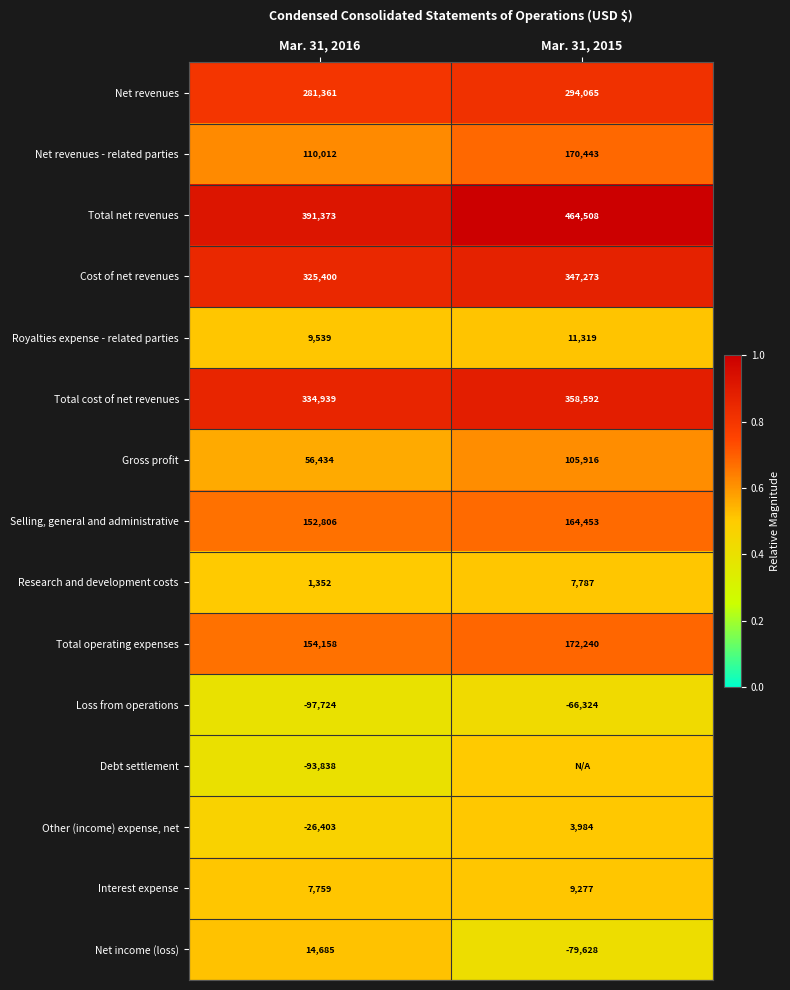

Read the Total cost of net revenues value at Mar. 31, 2016.

334939.0